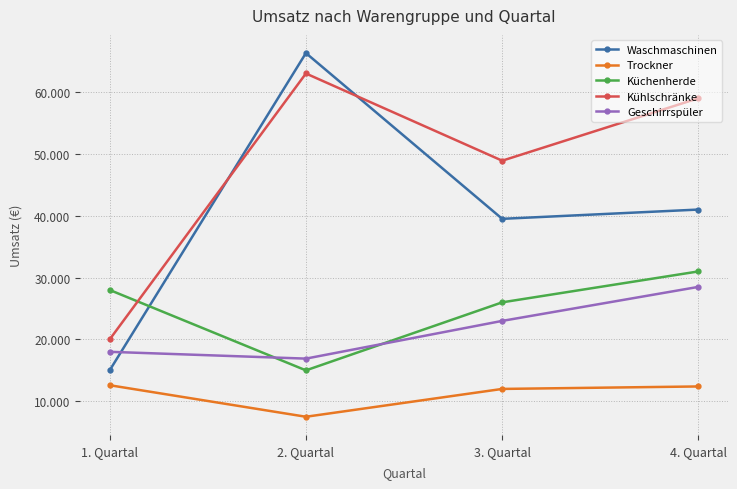

In Kühlschränke, how many points are higher than both neighbors (excluding endpoints)?

1